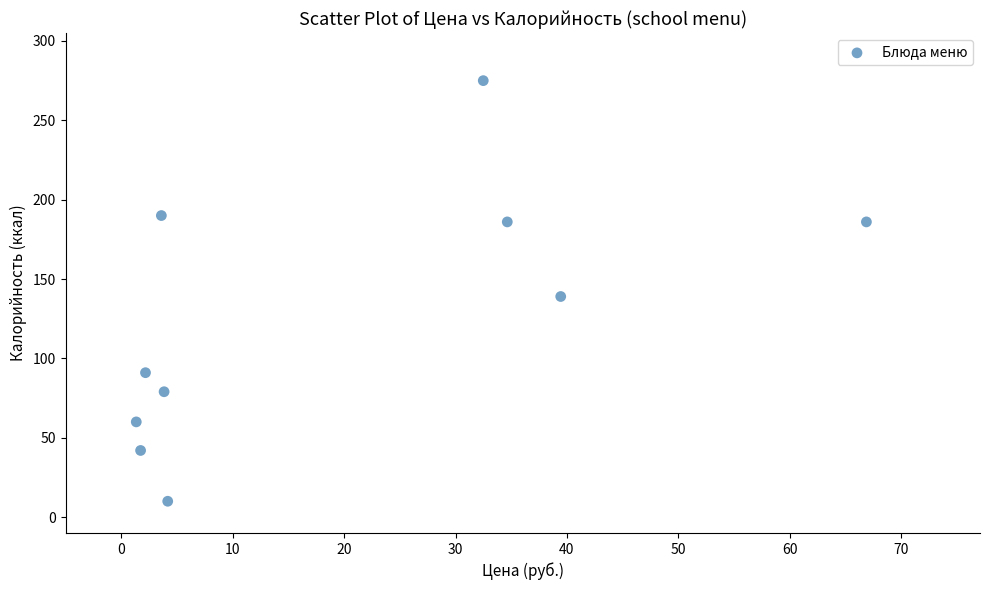

What is the average Y value?

126